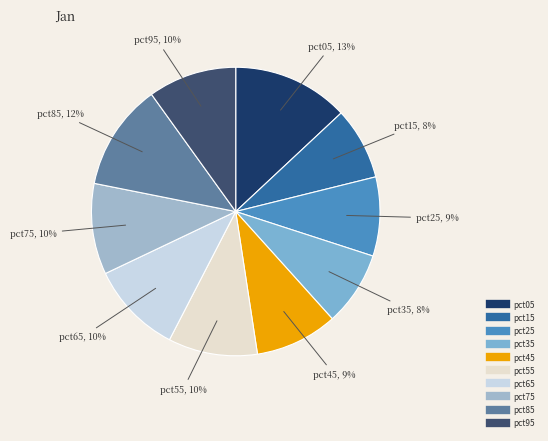

To the nearest percent, what is the combined percentage of pct85 and pct95?

22%